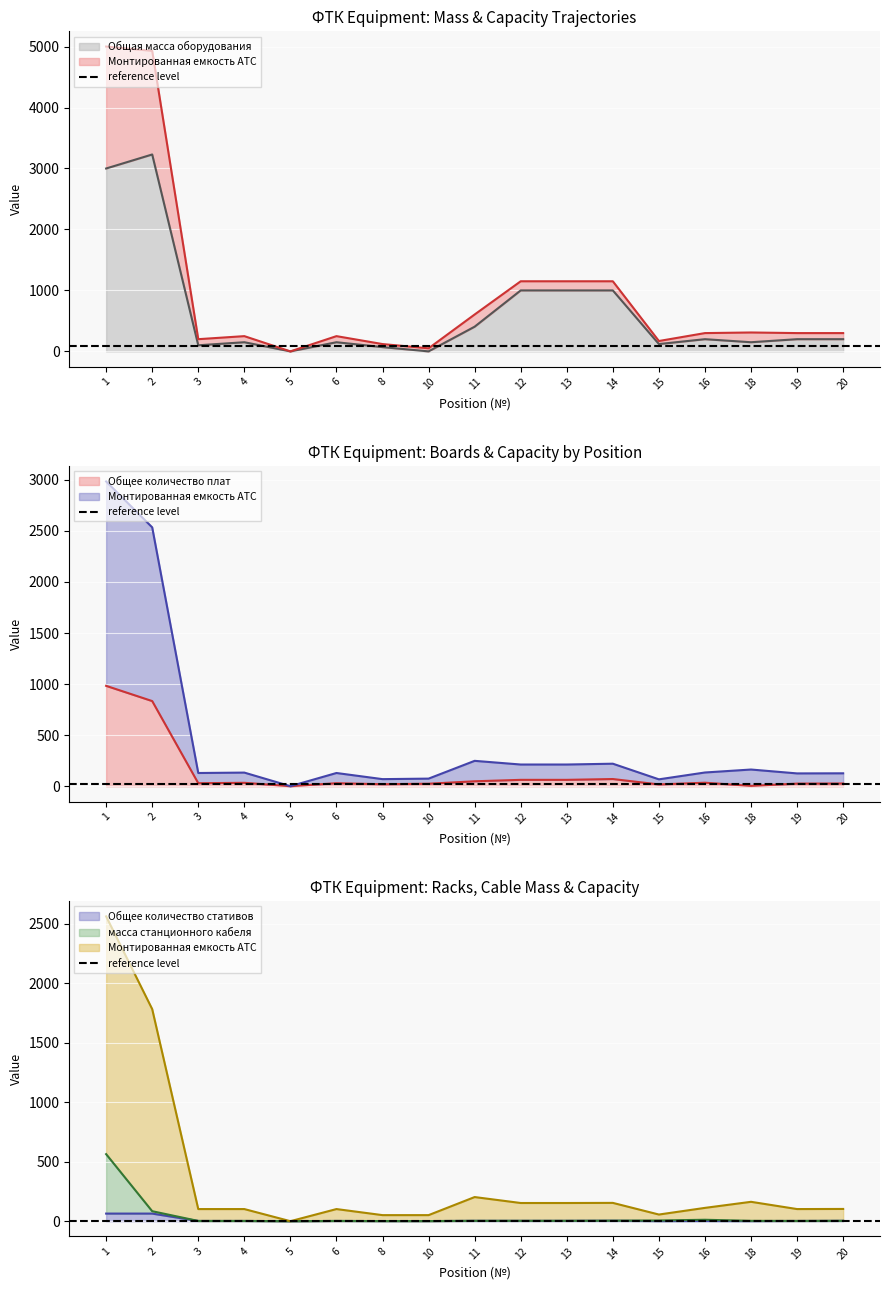

In Общая масса оборудования, how many points are lower than both neighbors (excluding endpoints)?

5